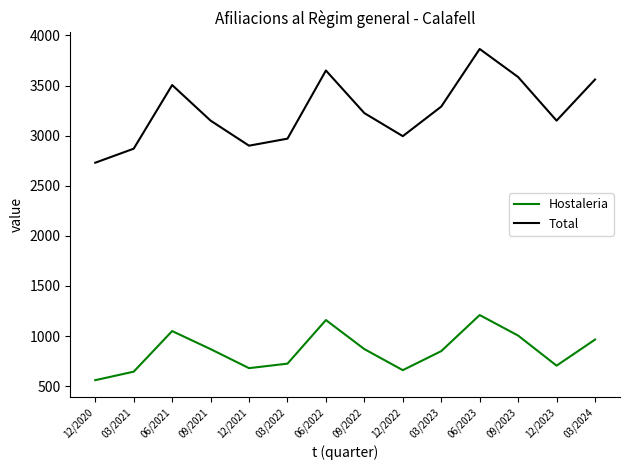

True or false: Total and Hostaleria intersect in this chart.

False